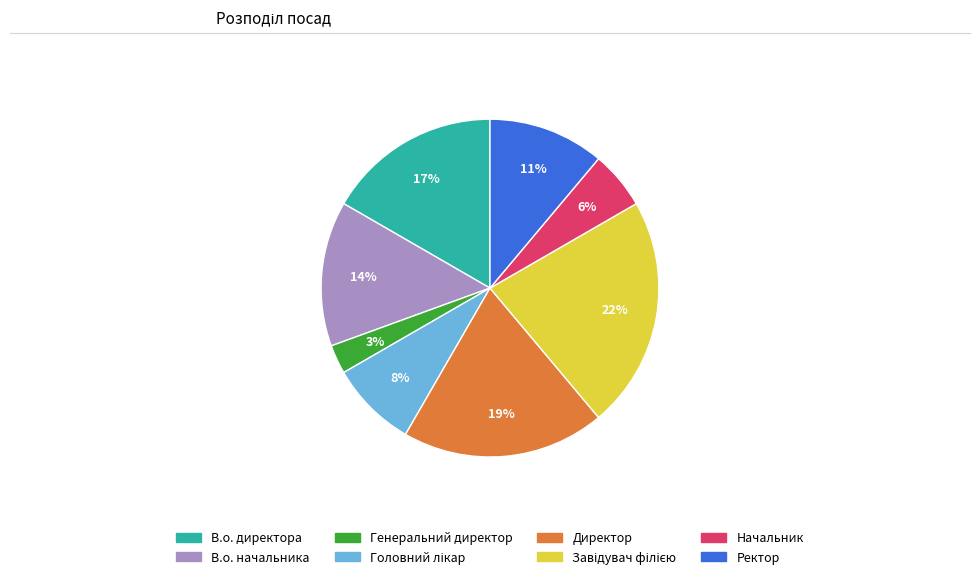

True or false: Ректор accounts for 1% of the total.

False